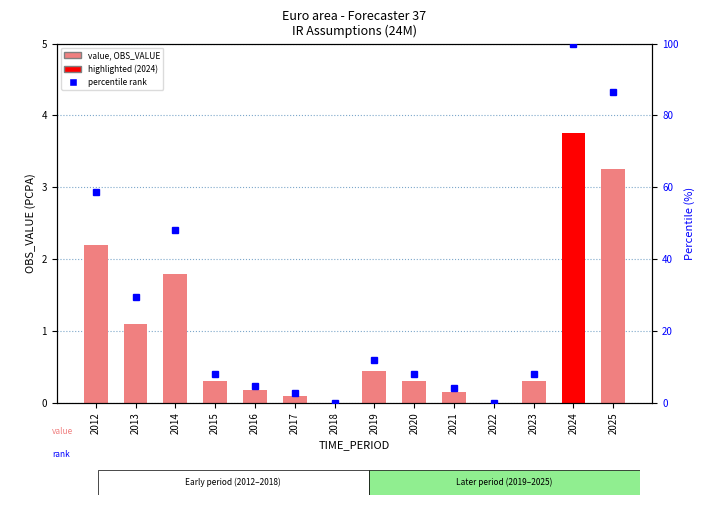

What is the average value of the rank, Detection Call = ABSENT series?

26.4